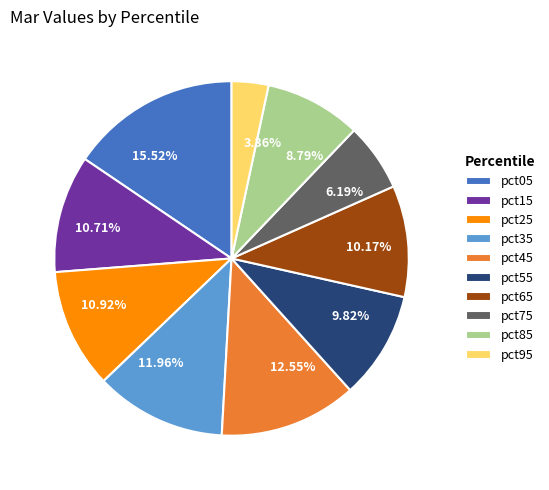

What is the total percentage of pct45 and pct25?

23.5%